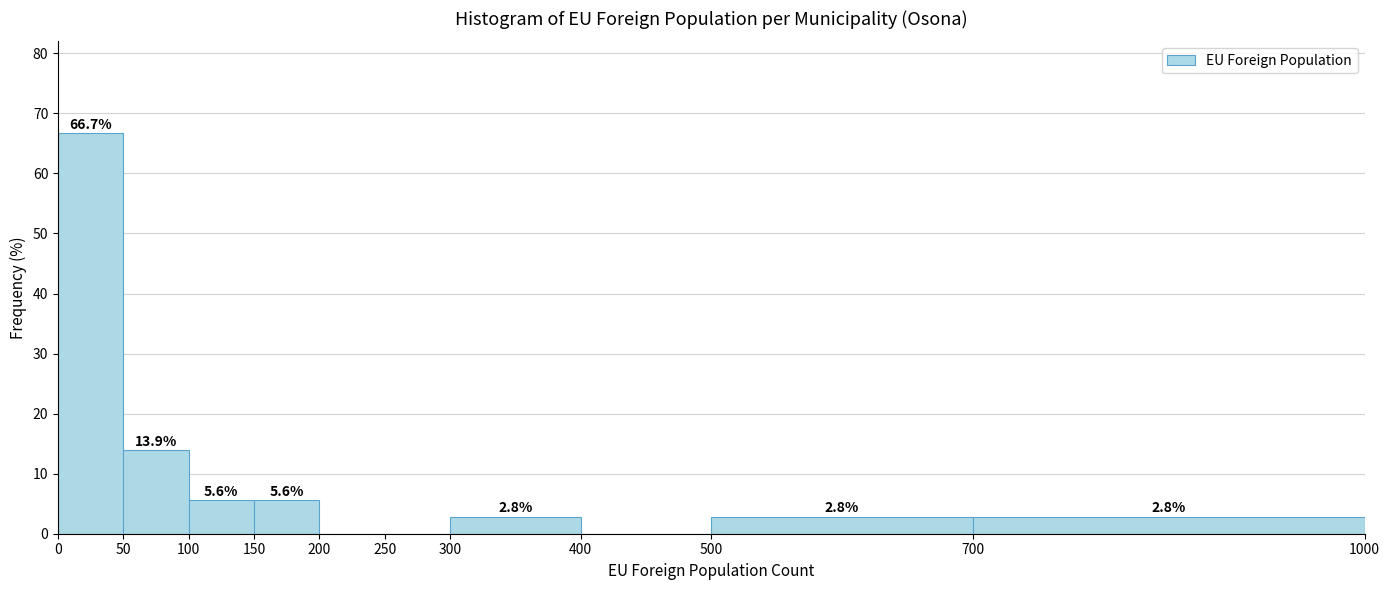

Over which range of the x-axis is the bar tallest?

0 to 50